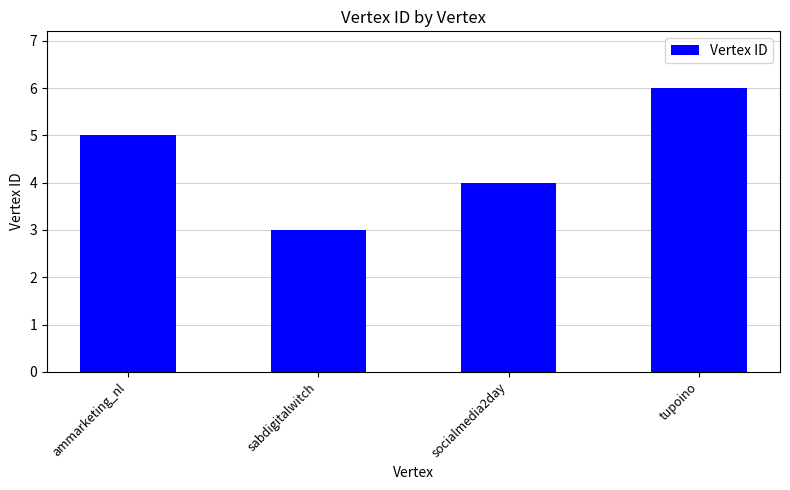

What is the change in value from sabdigitalwitch to socialmedia2day?

+1